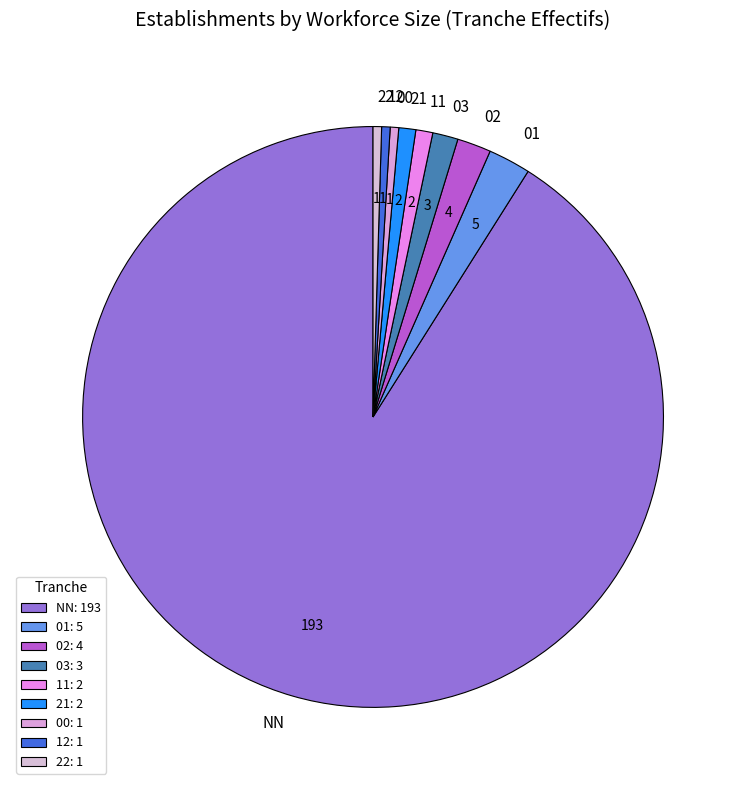

Does any single category account for the majority?

Yes